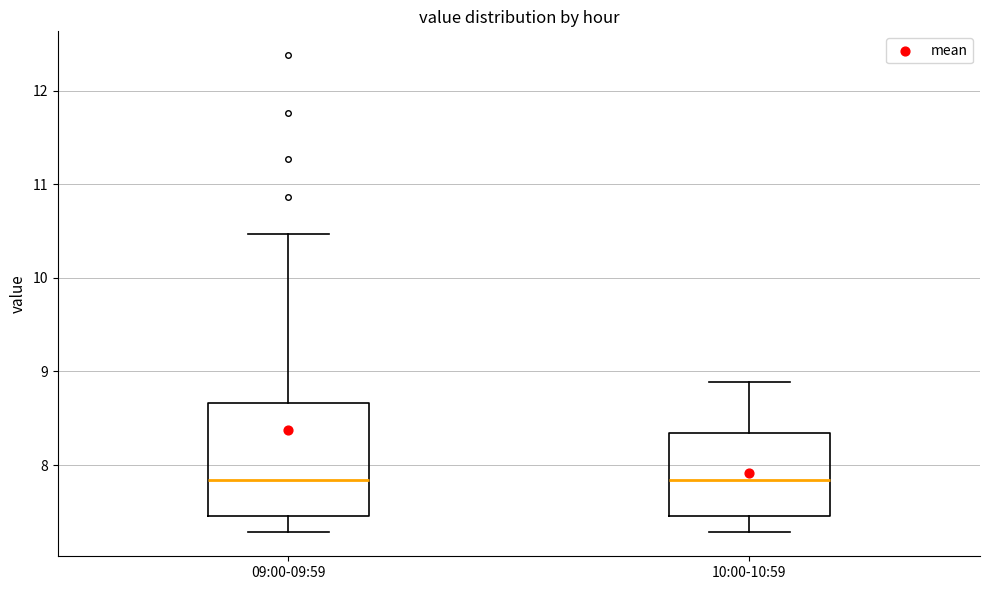

Reading left to right, read every box against the y-axis: the position of its median line, the range the box covers, and the ends of its whiskers. The values are not printed on the chart, so give them approximately, as read against the axis.

09:00-09:59: median 7.8, box 7.5 to 8.7, whiskers 7.3 to 10.5
10:00-10:59: median 7.8, box 7.5 to 8.3, whiskers 7.3 to 8.9